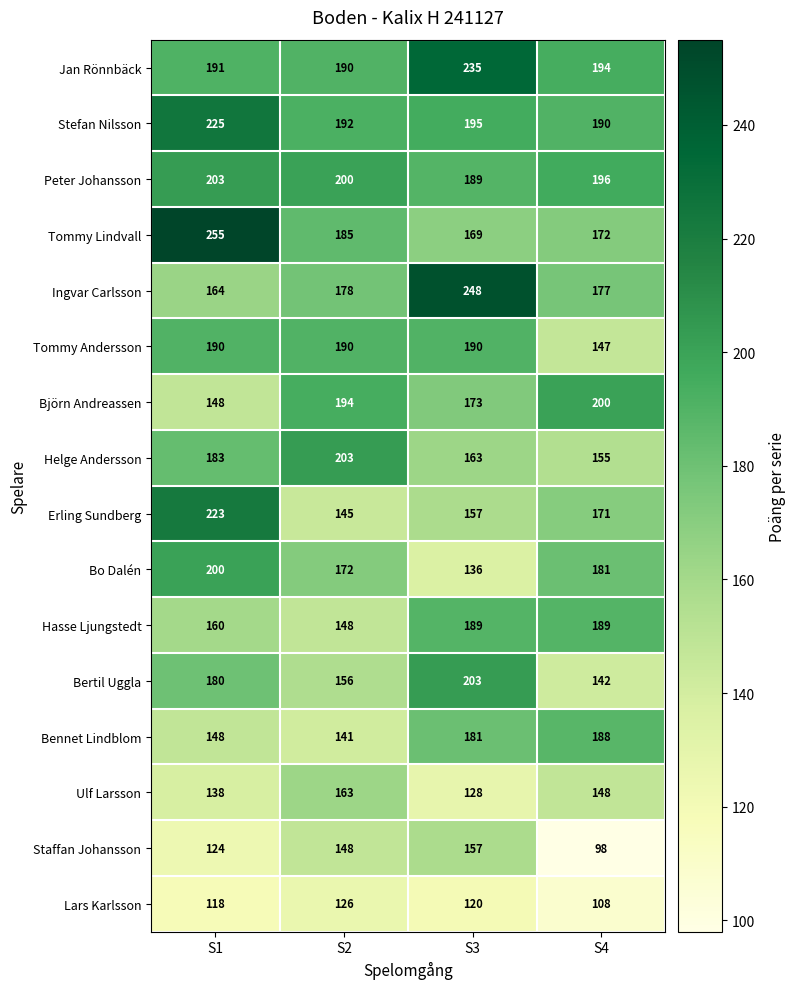

Is it true that Erling Sundberg equals 96 at S1?

False